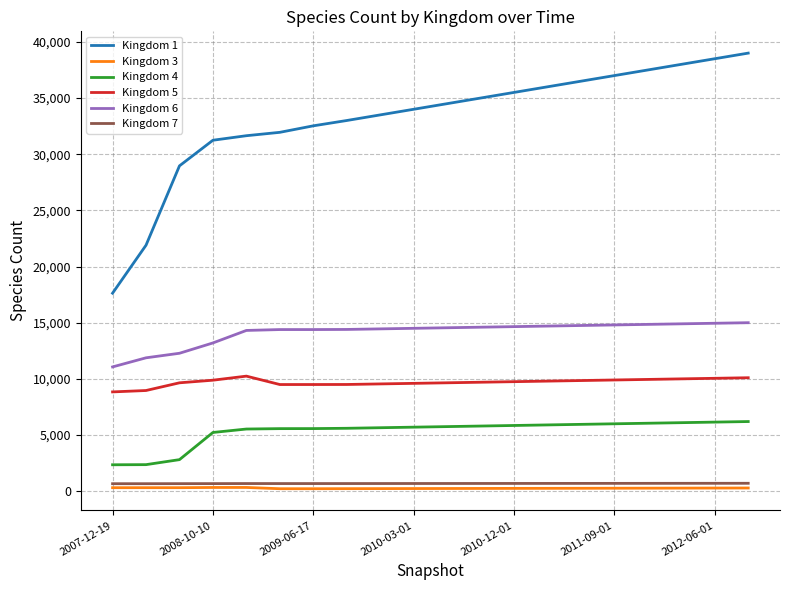

Which series has the largest range (max minus min)?

Kingdom 1